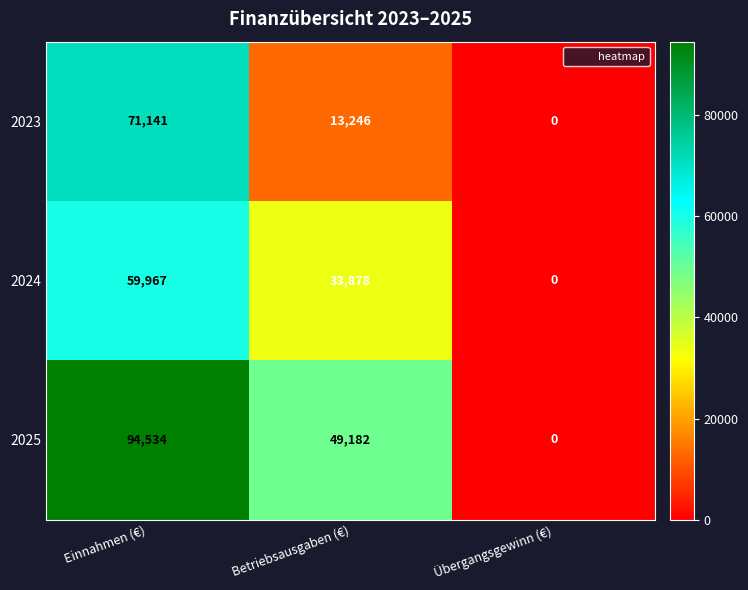

What is the average value of the 2024 series?

31282